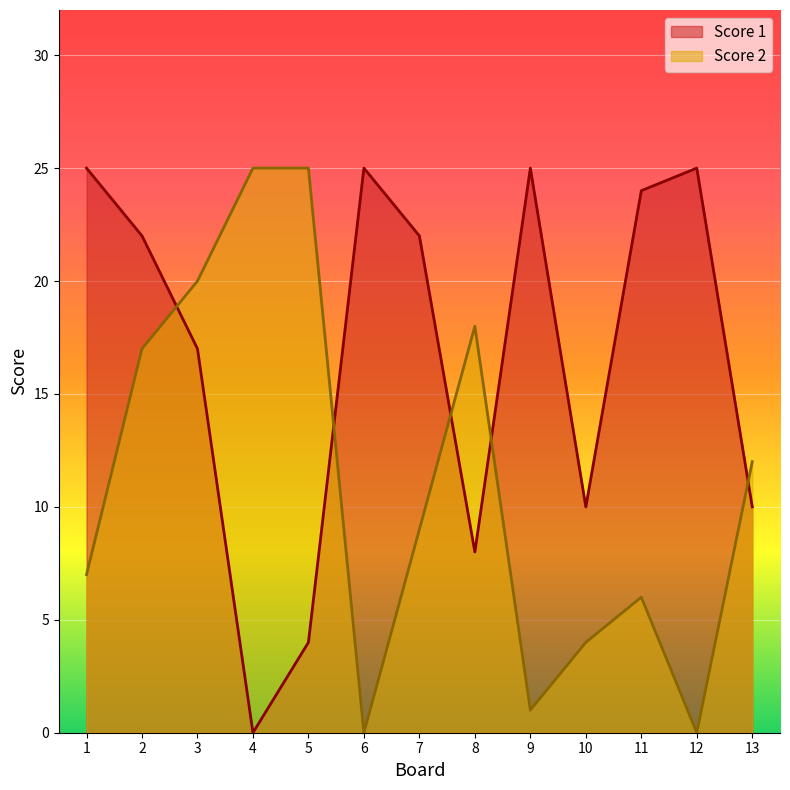

Which series has the largest total across all categories?

Score 1